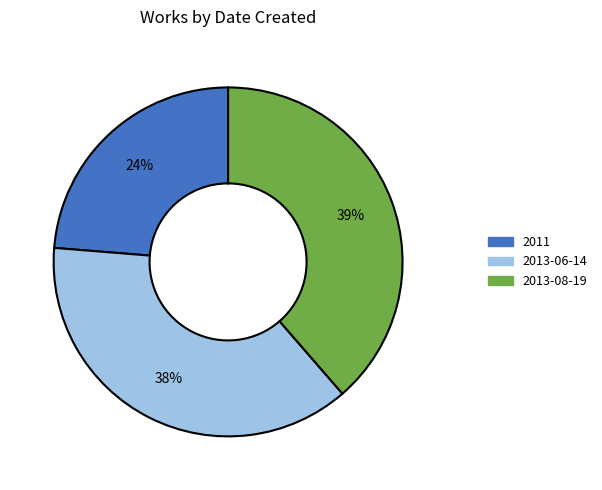

How many slices are in this pie chart?

3